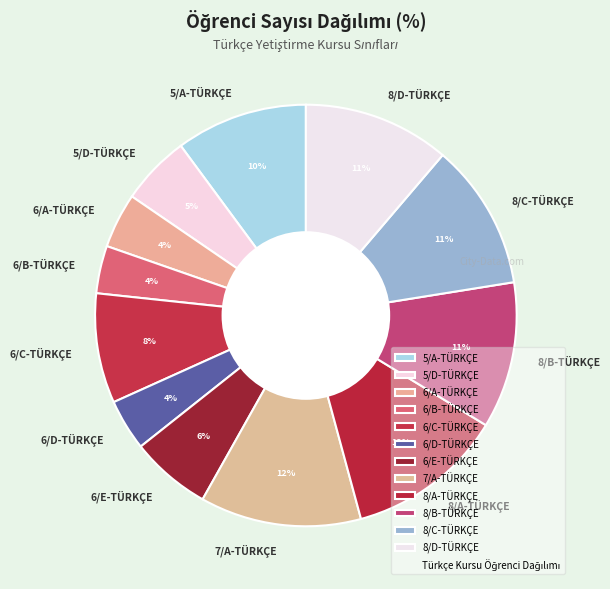

To the nearest percent, what portion does 5/D-TÜRKÇE represent?

5%